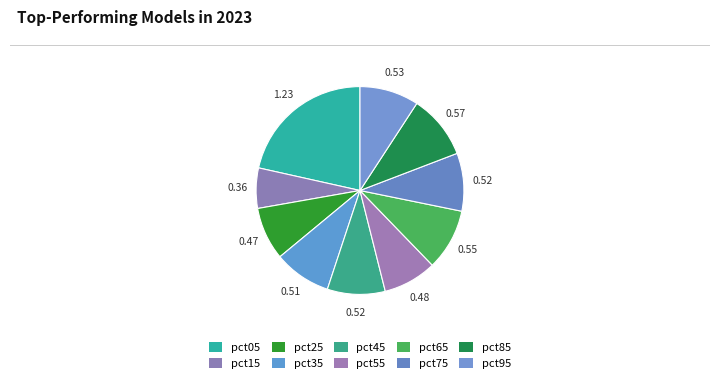

To the nearest percent, what percentage of the pie is pct85?

10%